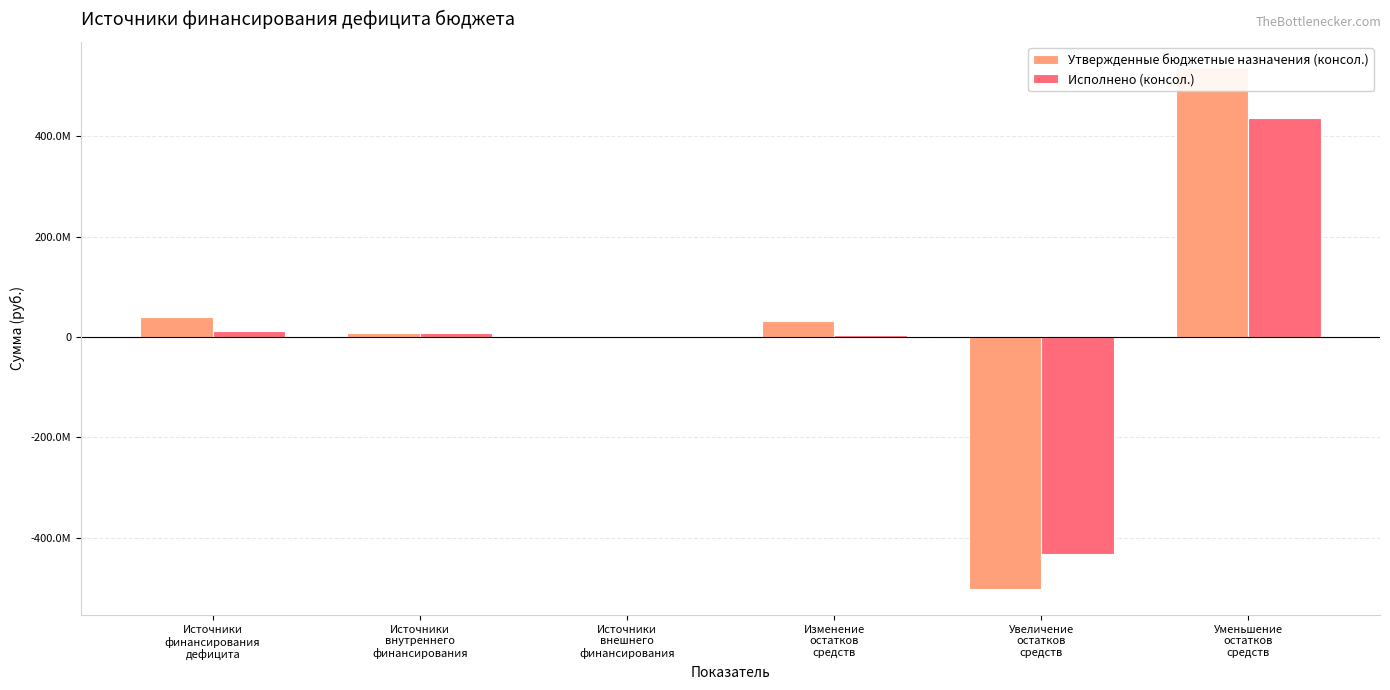

What is the sum of all Исполнено (консол.) values?

27203257.6